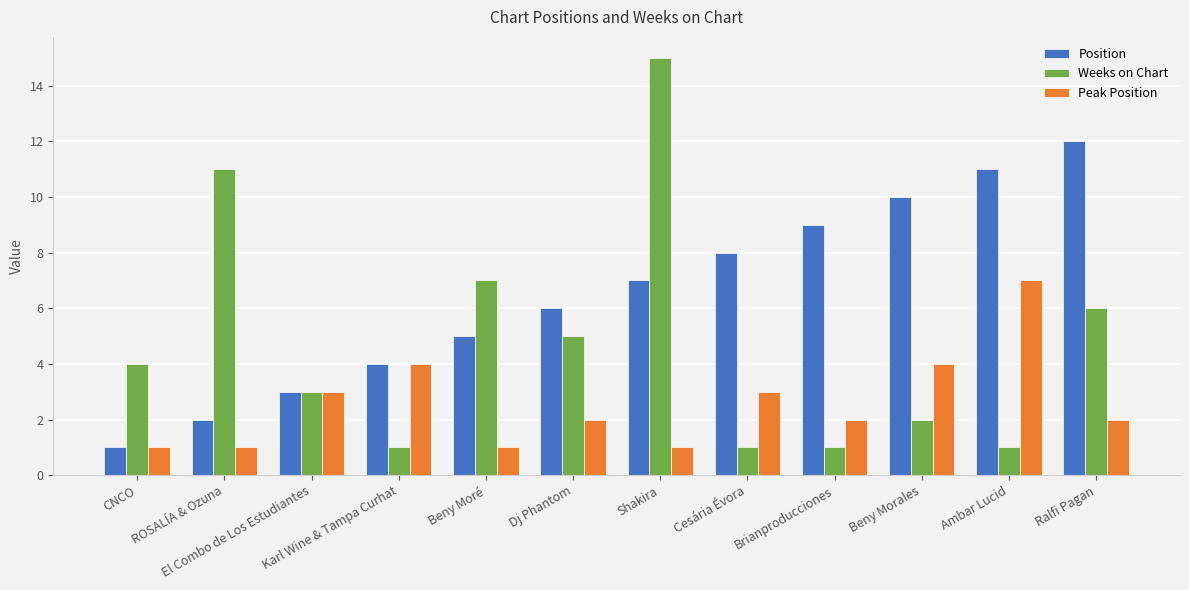

What is the label of the 7th bar from the right?

Dj Phantom